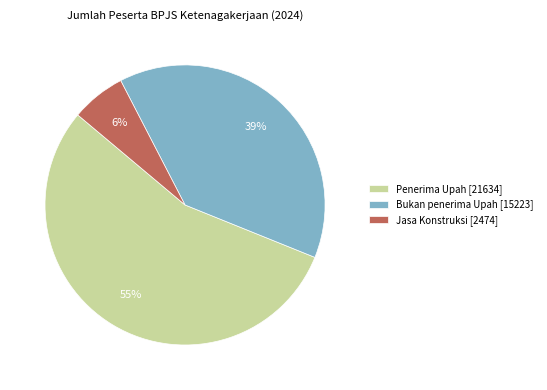

Is it true that Bukan penerima Upah is 49% of the pie?

False